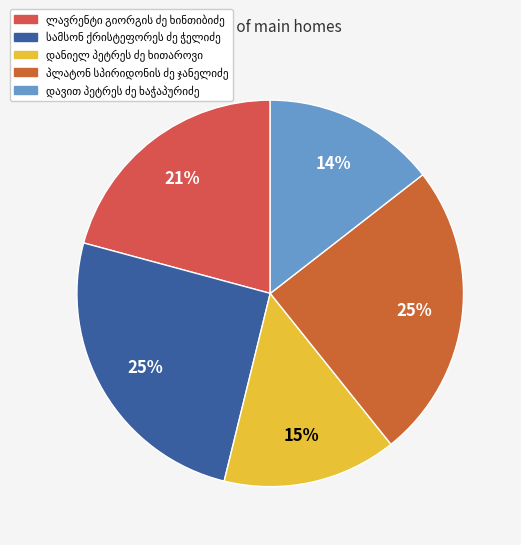

Is there a majority slice in this chart?

No